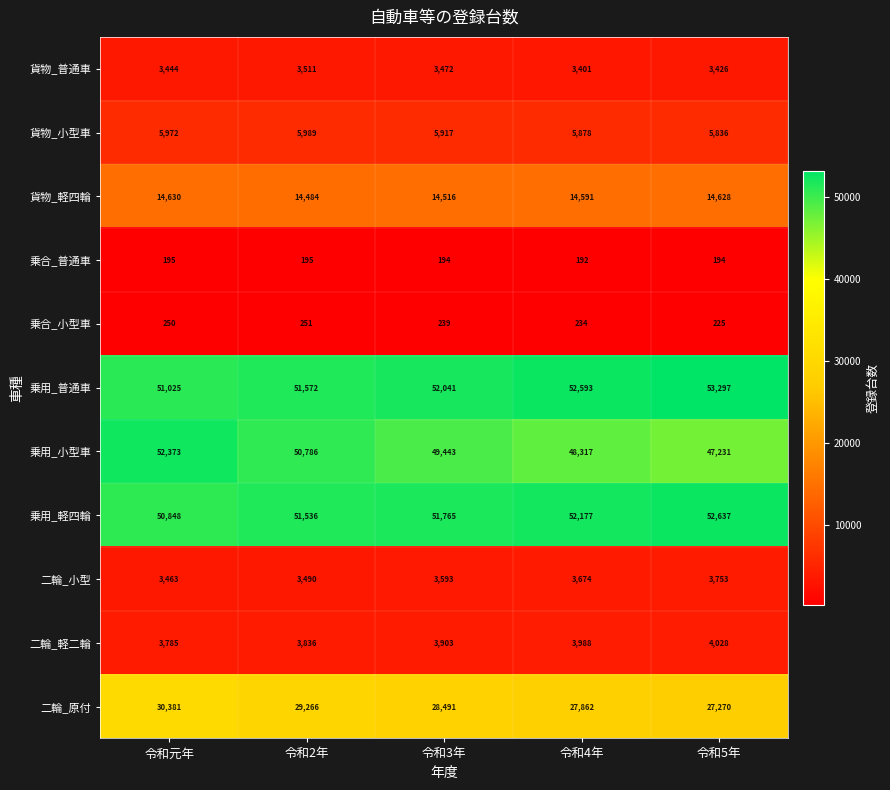

The 乗合_普通車 series shows 267 at 令和2年. True or false?

False